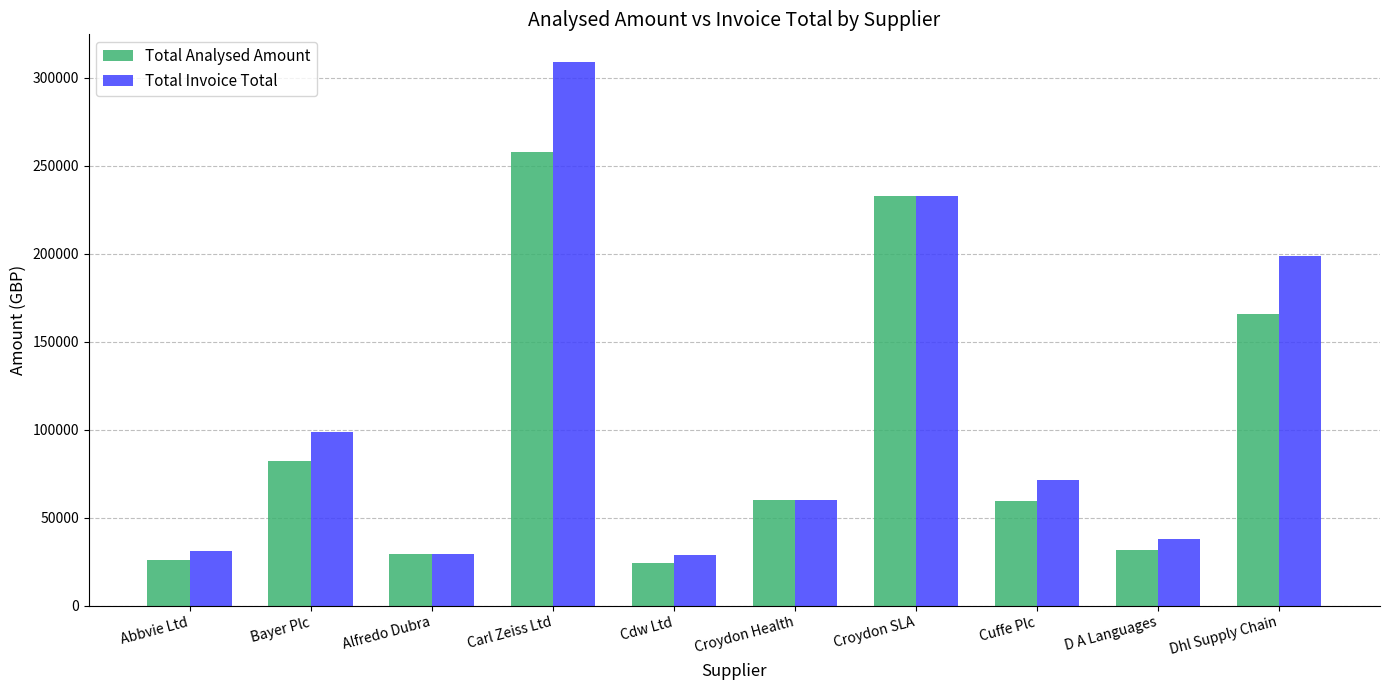

Which label corresponds to the largest value in the chart?

Carl Zeiss Ltd